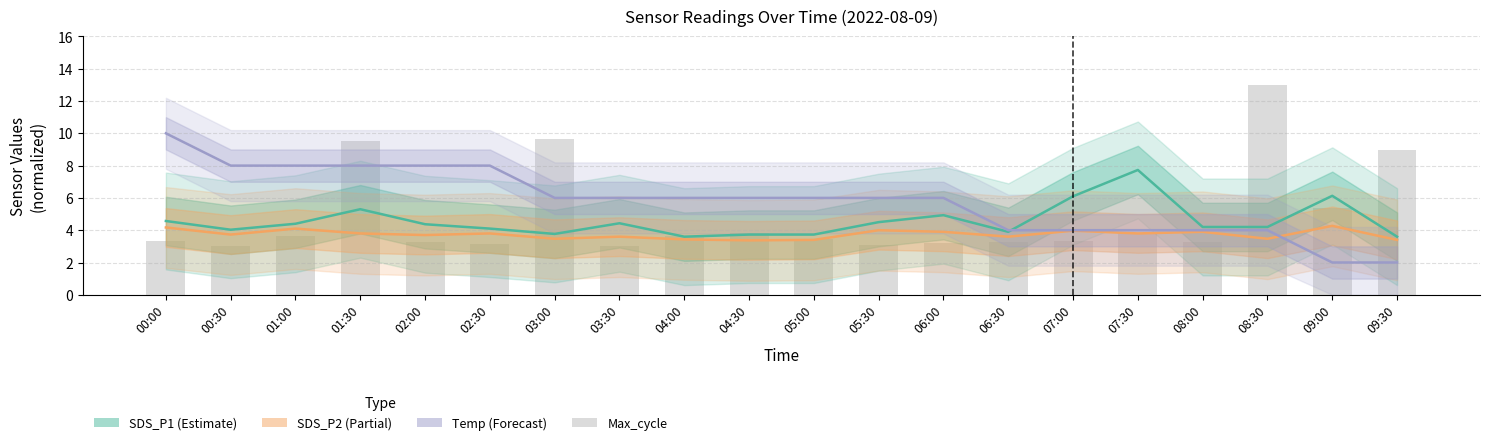

The value at 06:30 is 5.3. True or false?

False